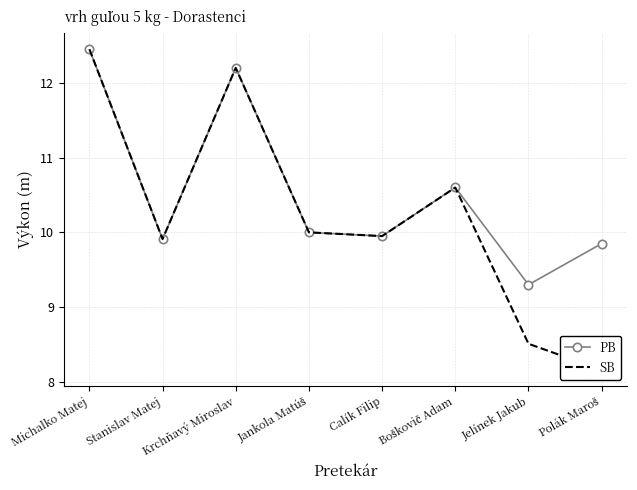

How many categories are shown in the chart?

8